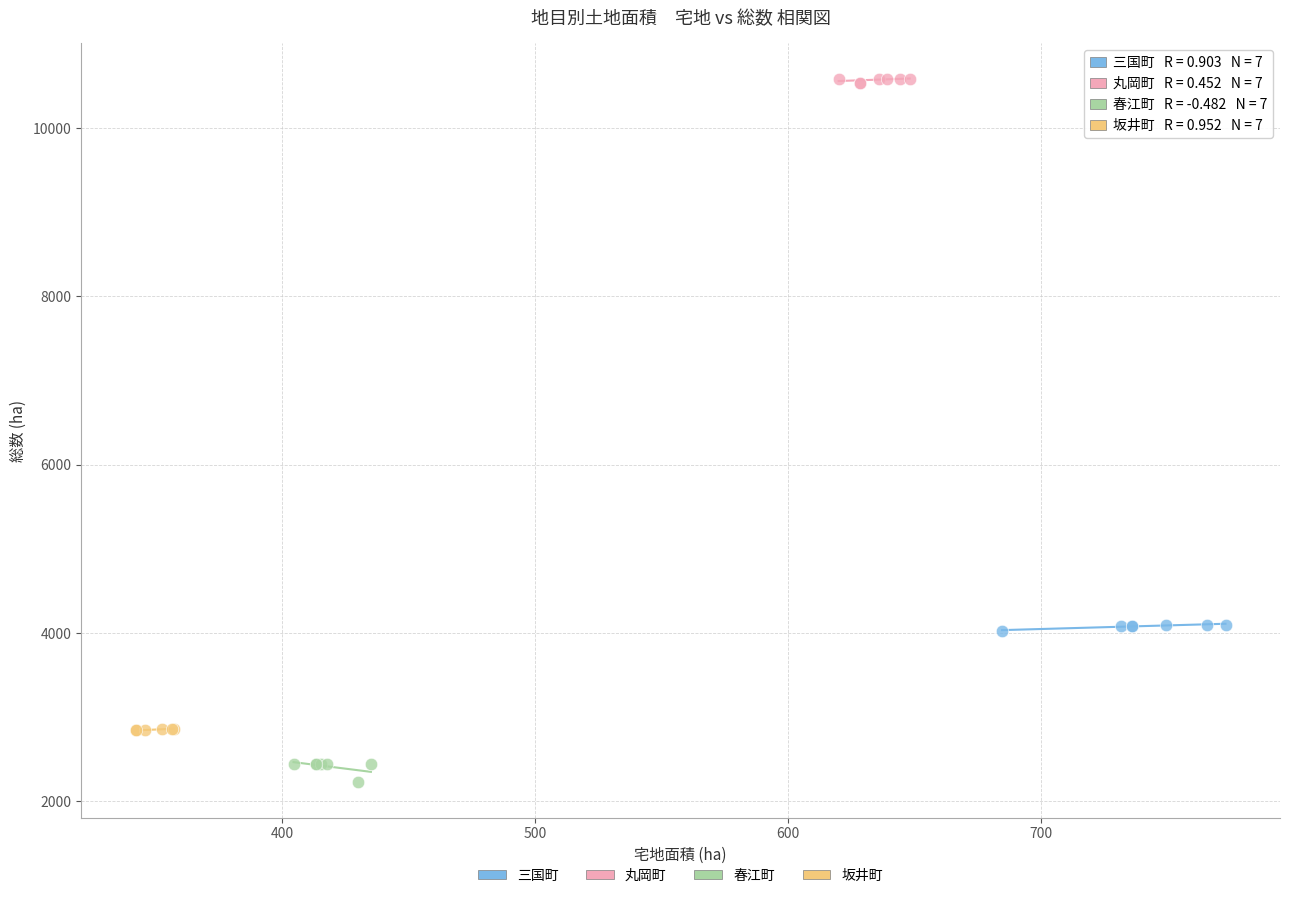

Which series contains the lowest Y value?

春江町